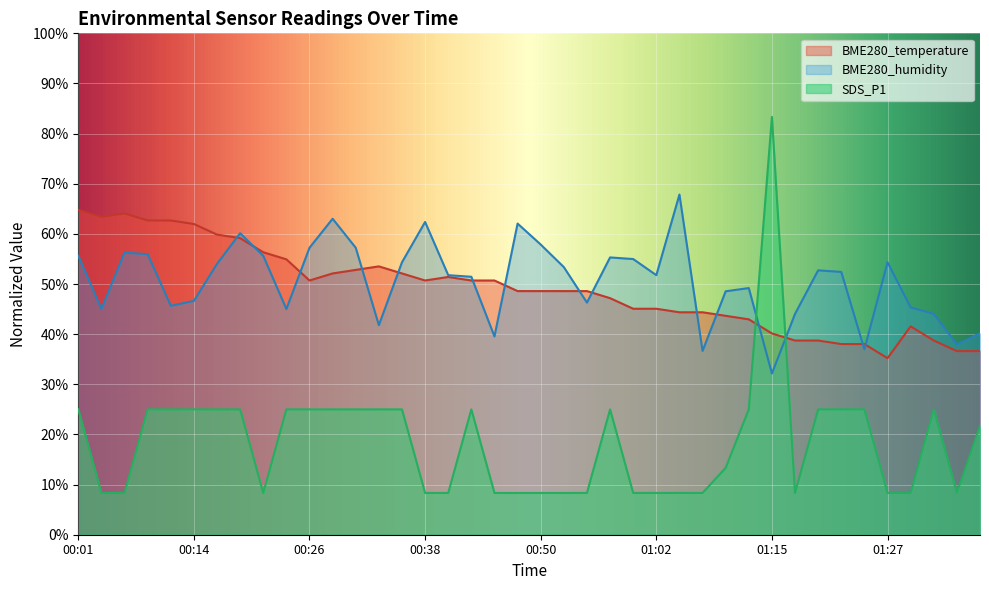

Is the value of BME280_humidity at 01:12 greater than the value of BME280_temperature at 00:11?

No